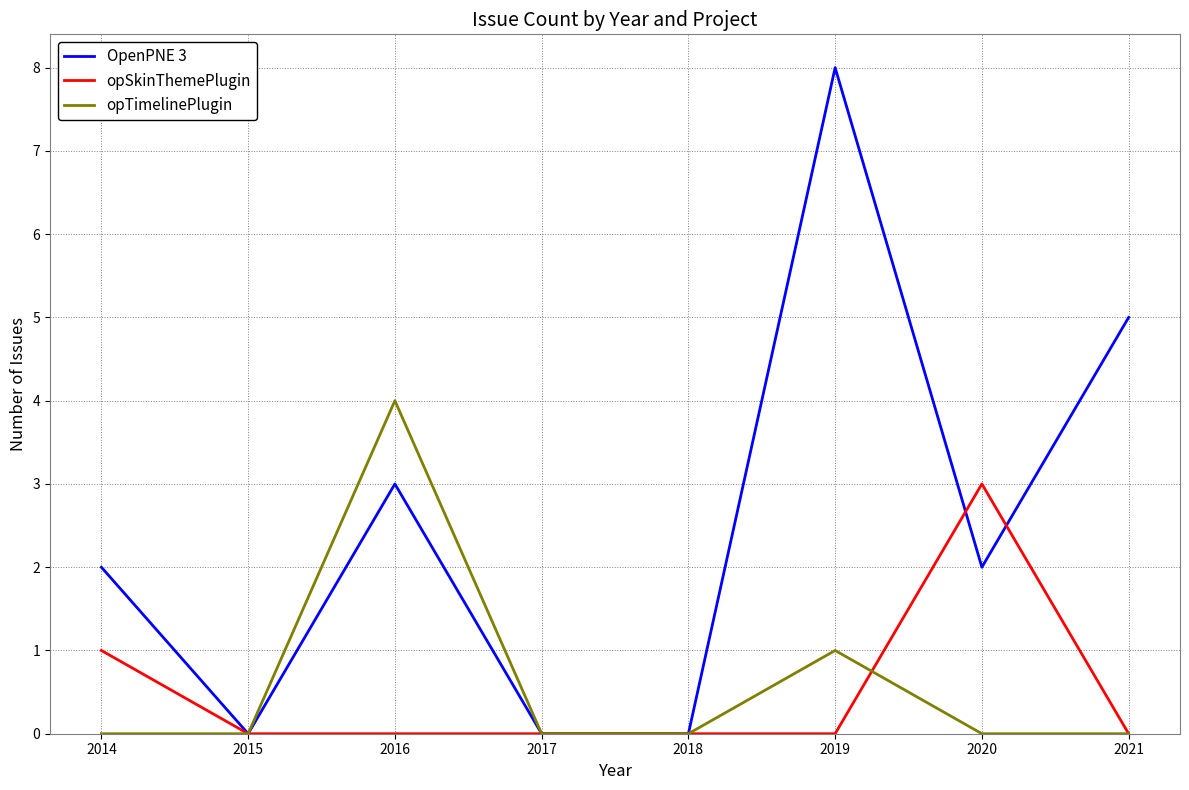

Reading right to left, extract all data points from this chart.

OpenPNE 3: 2021=5	2020=2	2019=8	2018=0	2017=0	2016=3	2015=0	2014=2
opSkinThemePlugin: 2021=0	2020=3	2019=0	2018=0	2017=0	2016=0	2015=0	2014=1
opTimelinePlugin: 2021=0	2020=0	2019=1	2018=0	2017=0	2016=4	2015=0	2014=0